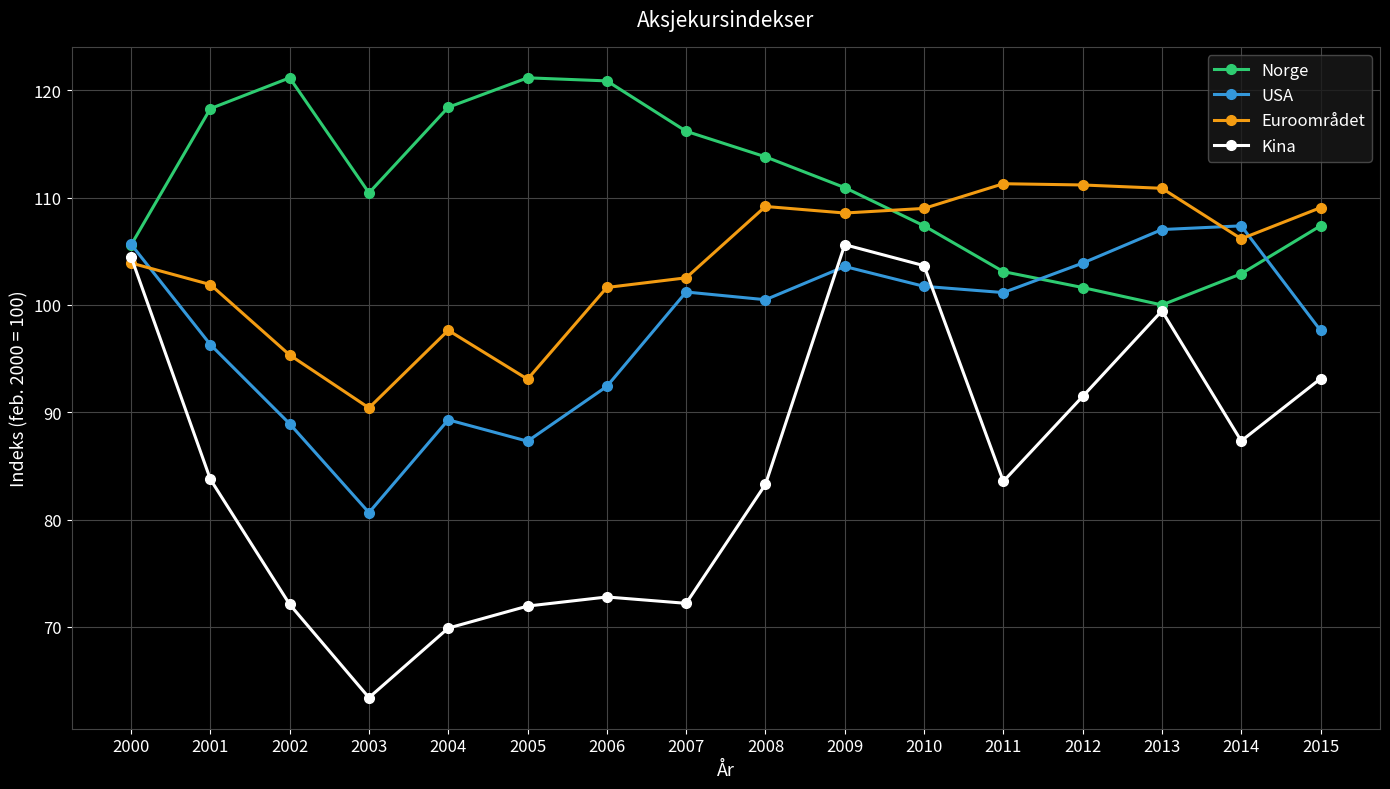

What is the total value across all series at 2014?

403.8